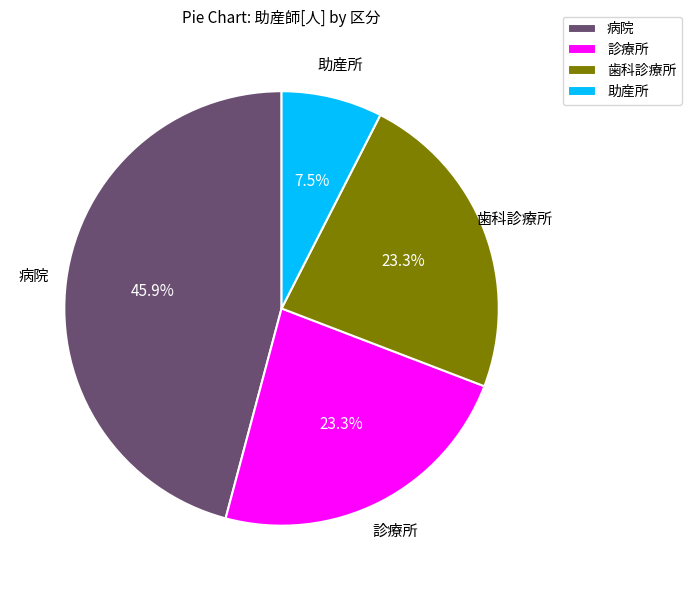

To the nearest percent, what portion does 診療所 represent?

23%